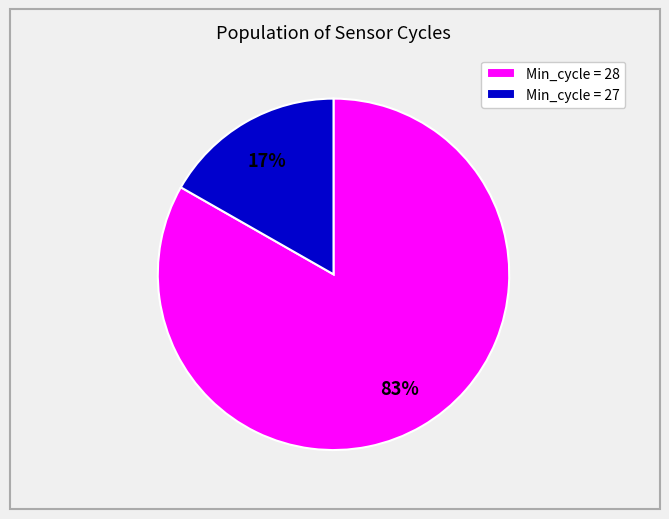

Do Min_cycle = 28 and Min_cycle = 27 together represent more than half of the pie?

Yes